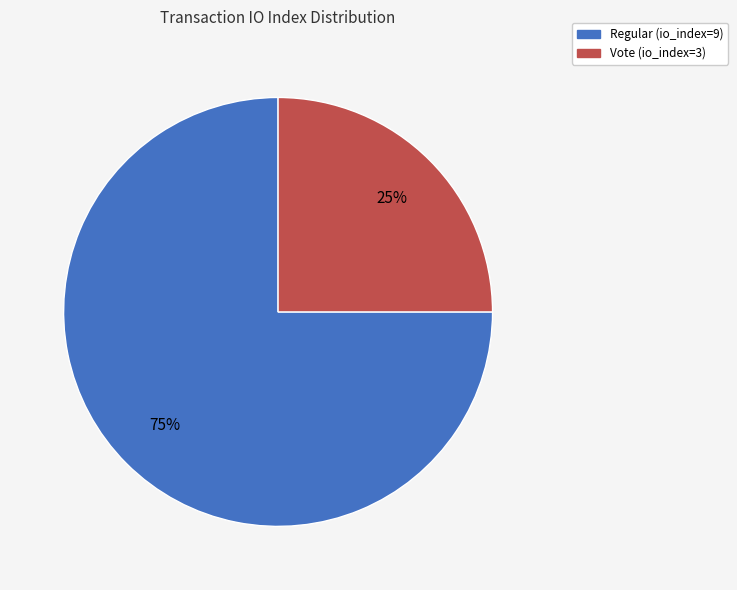

To the nearest percent, what is the combined percentage of Vote (io_index=3) and Regular (io_index=9)?

100%